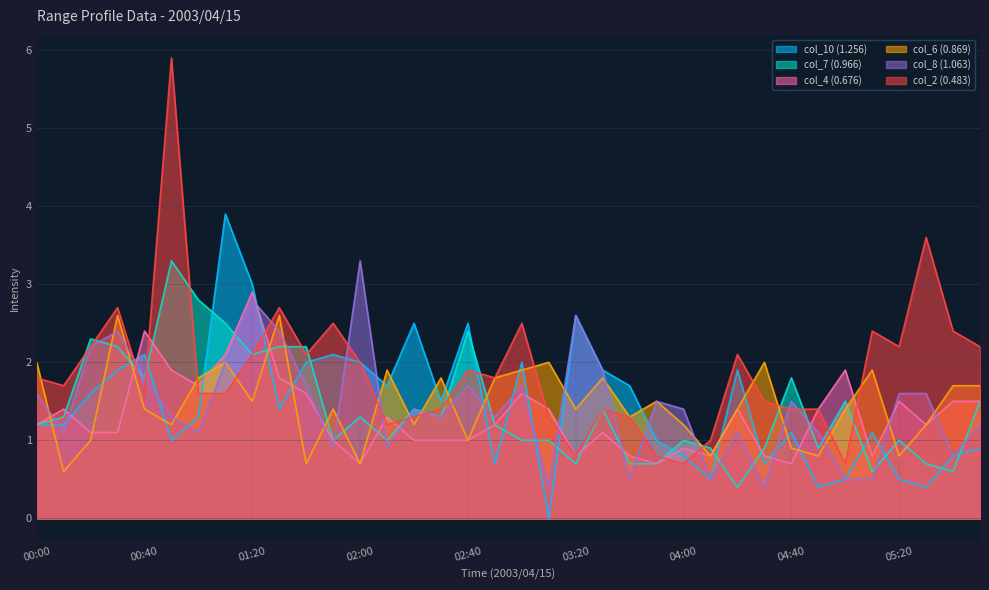

How many interior local peaks does the col_10 (1.256) series have?

10